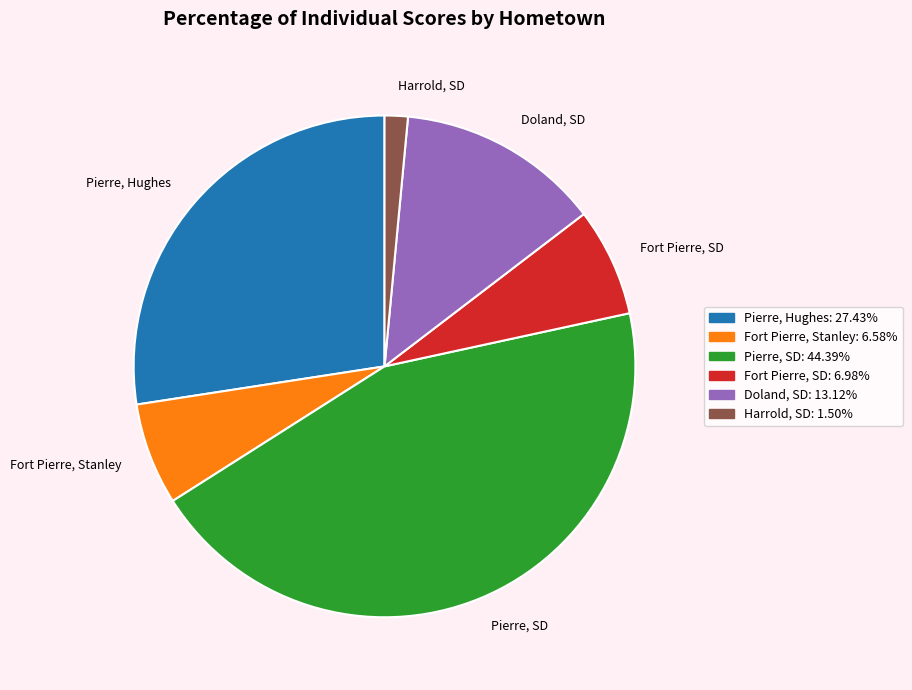

The Pierre, Hughes slice represents 6% of the pie. True or false?

False